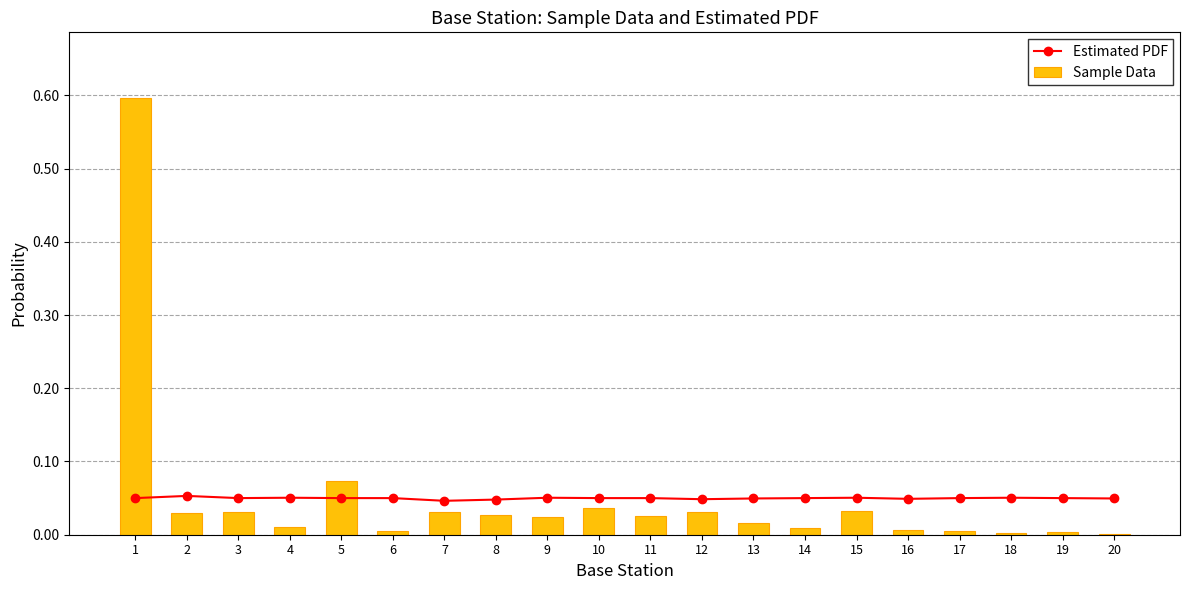

Which series has the largest total across all categories?

Sample Data